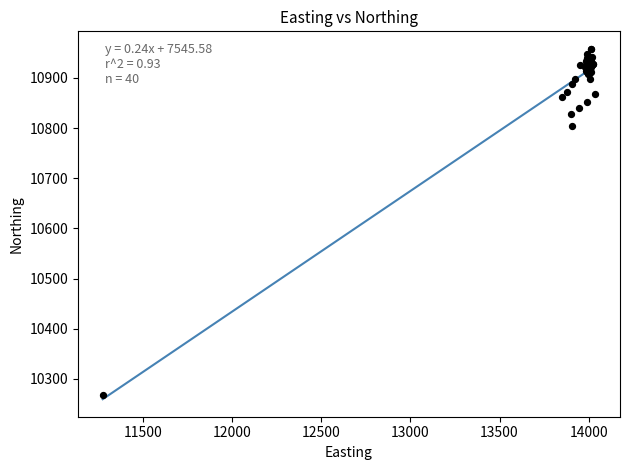

What Y value in the scatter plot is closest to 10612?

10803.9